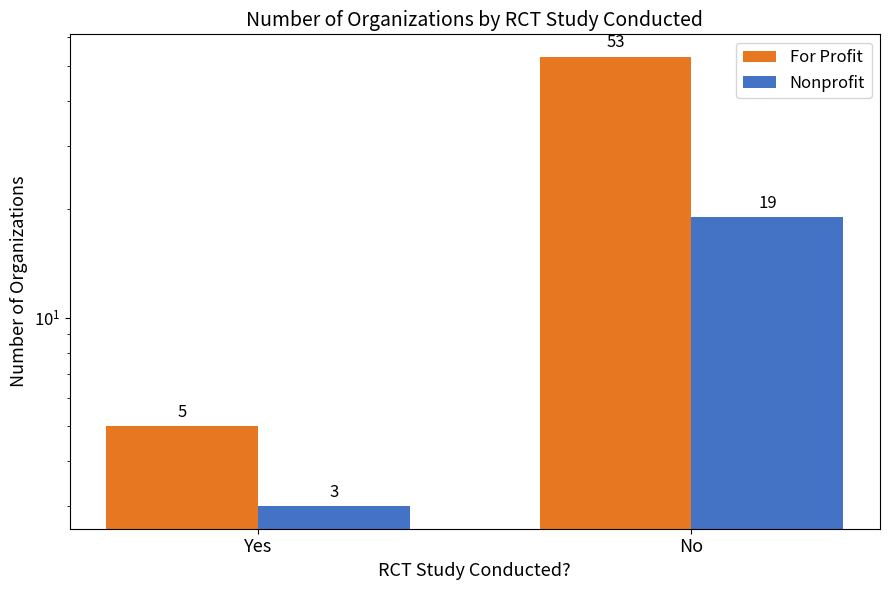

List the labels in order of Nonprofit value, largest first.

No, Yes